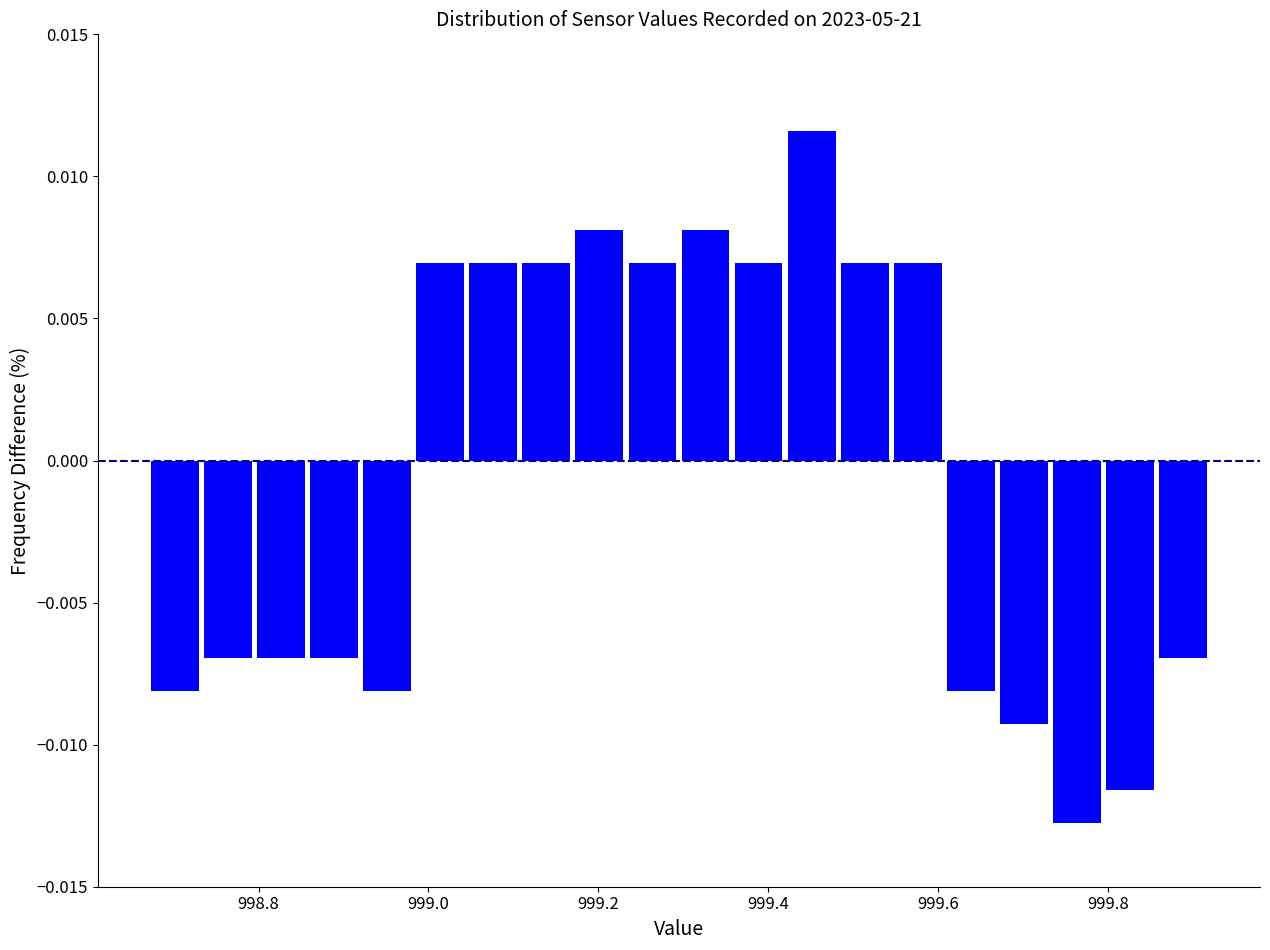

Read against the x-axis, roughly where is the centre of the tallest bar?

999.46